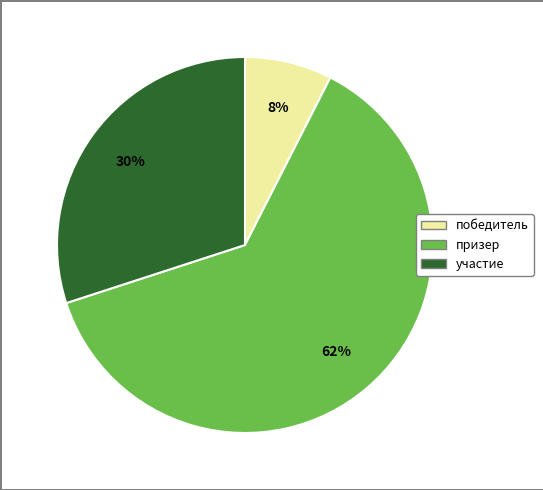

The победитель slice represents 8% of the pie. True or false?

True